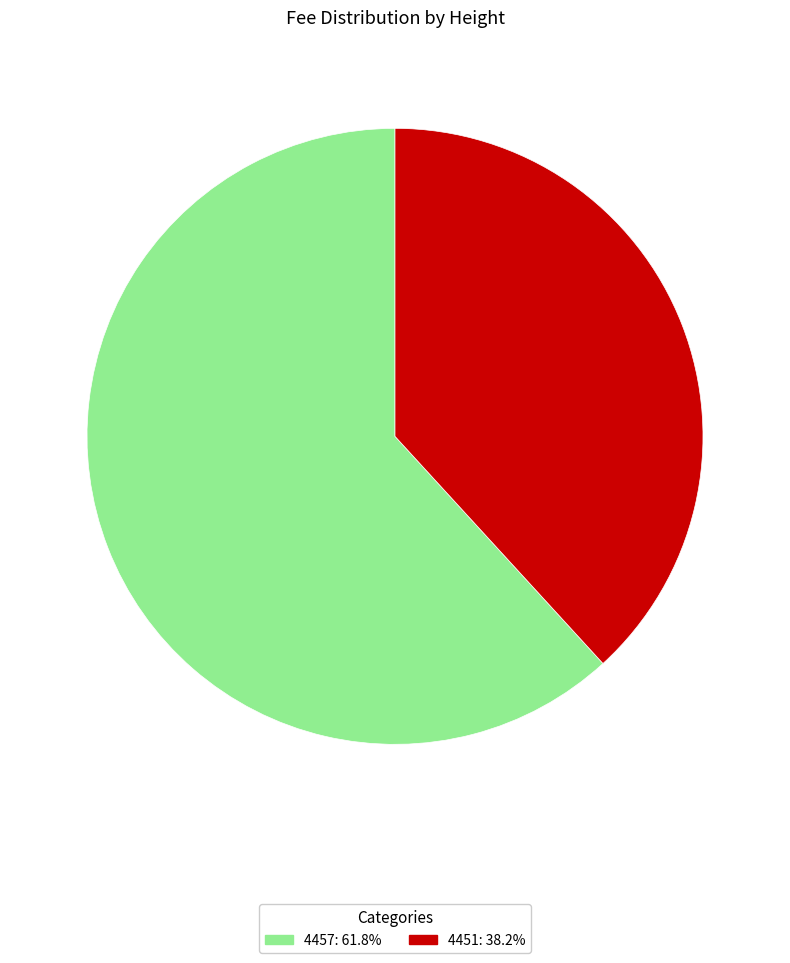

What is the largest slice in the pie chart?

4457